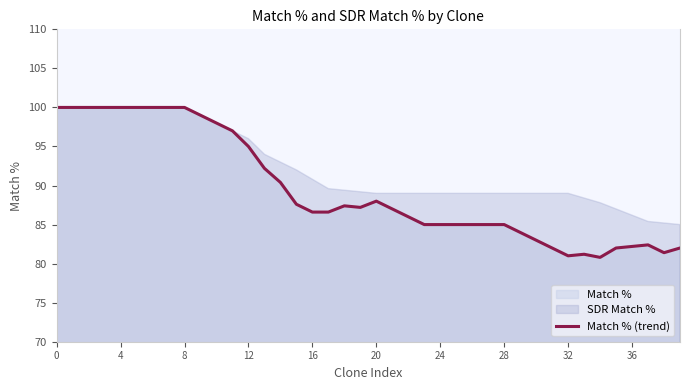

How many interior local peaks (higher than both neighbors) does the data have?

4